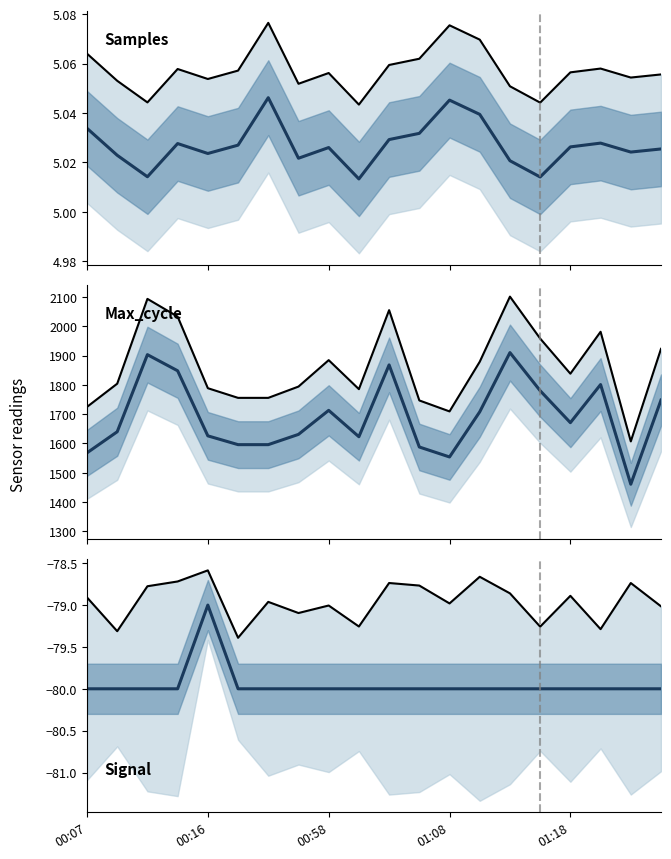

Rank the series at 14 from lowest to highest value.

Signal, Samples, Max_cycle